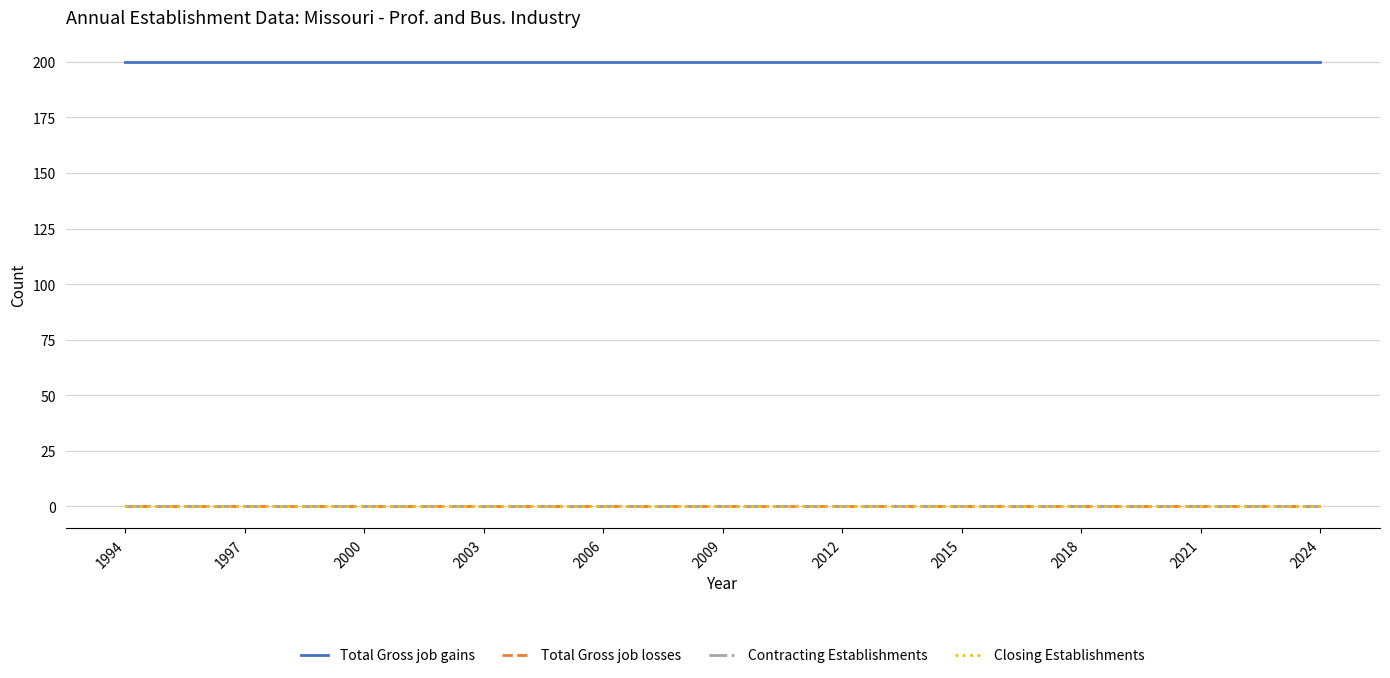

Is this an area chart (filled region under the line)?

No